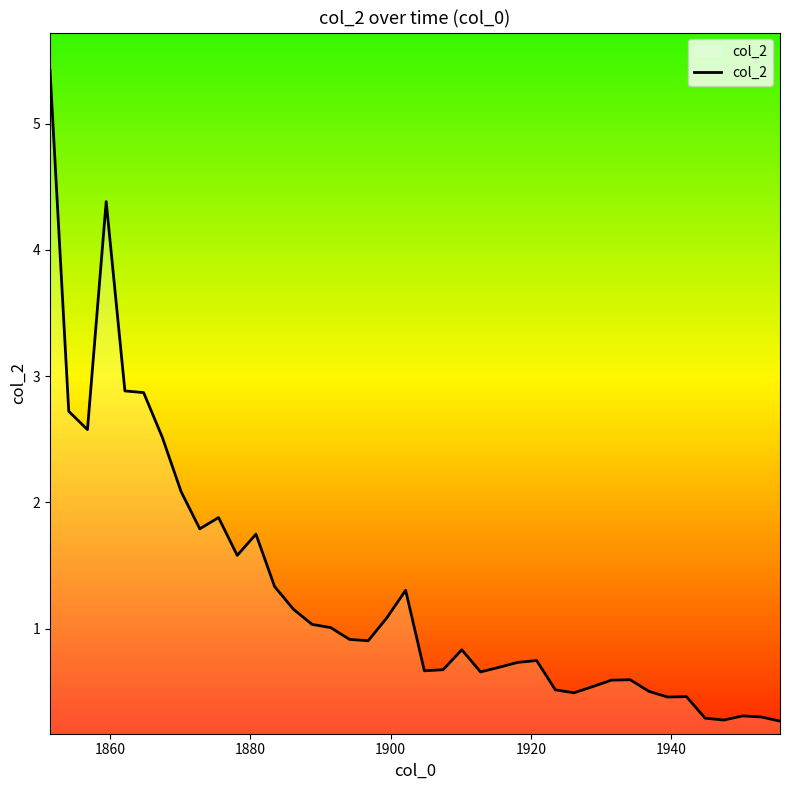

What is the difference between the maximum and minimum values?

5.2